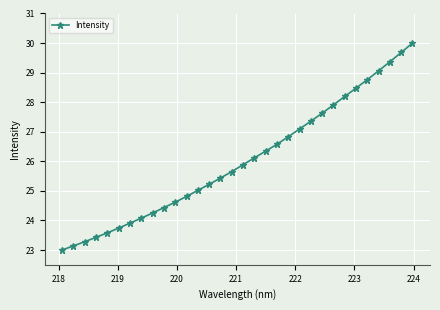

What is the difference between the second highest and second lowest values?

6.5